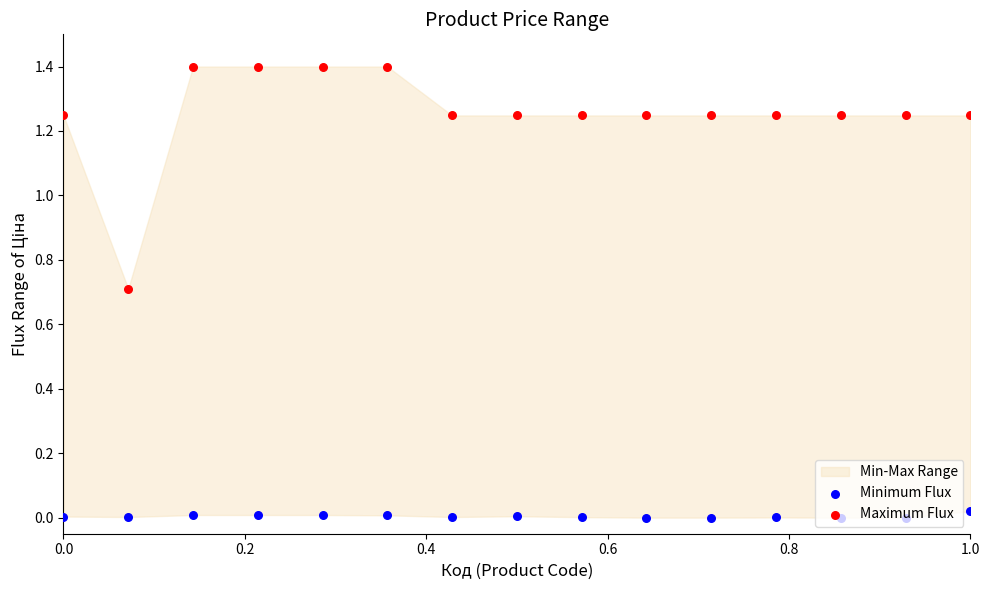

Is the value of Maximum Flux at 0.2 greater than the value of Minimum Flux at 1.0?

Yes